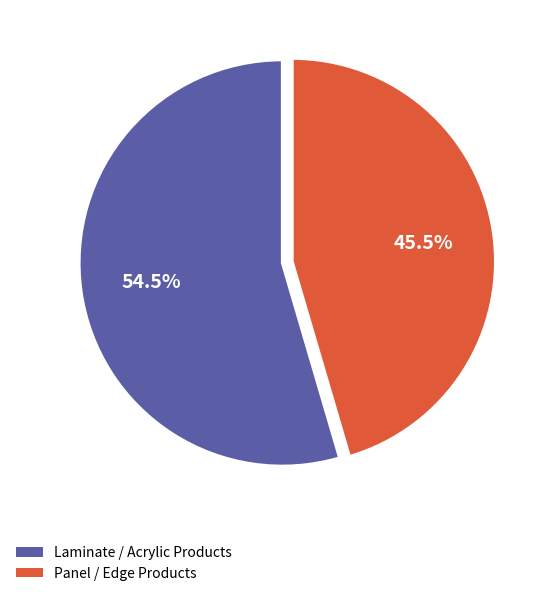

Is there any slice that represents more than half of the pie?

Yes